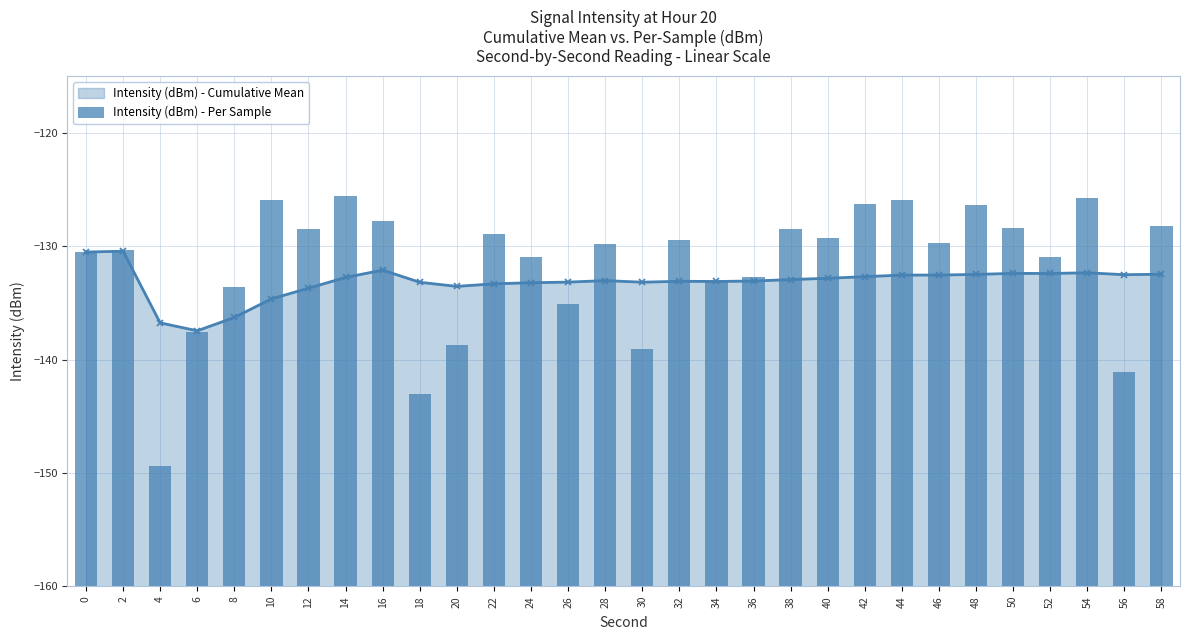

Rank the categories by value from lowest to highest.

4, 18, 56, 30, 20, 6, 26, 8, 34, 36, 52, 24, 0, 2, 28, 46, 32, 40, 22, 38, 12, 50, 58, 16, 48, 42, 10, 44, 54, 14